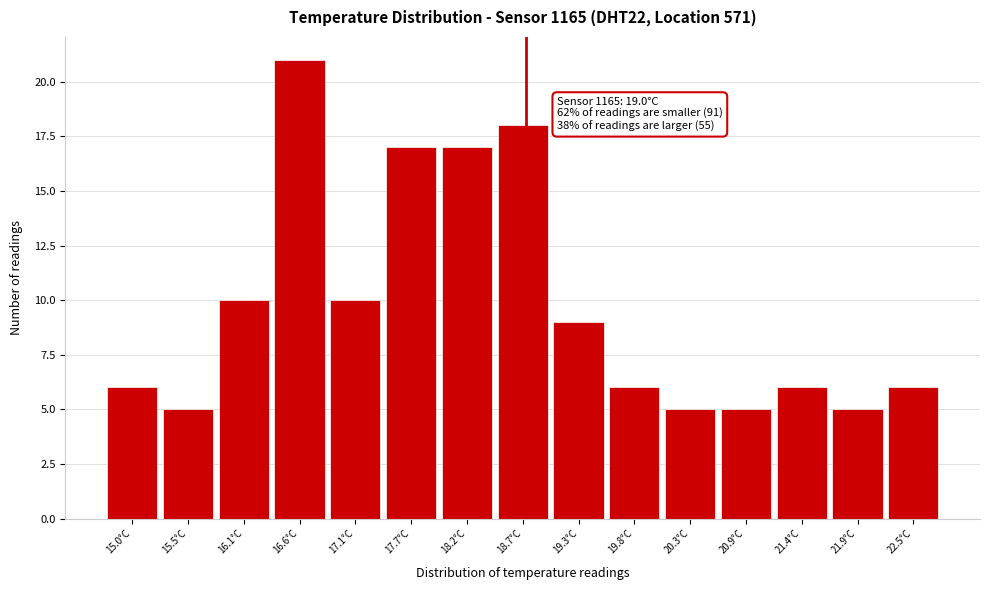

Reading left to right, extract all data points from this chart.

6	5	10	21	10	17	17	18	9	6	5	5	6	5	6